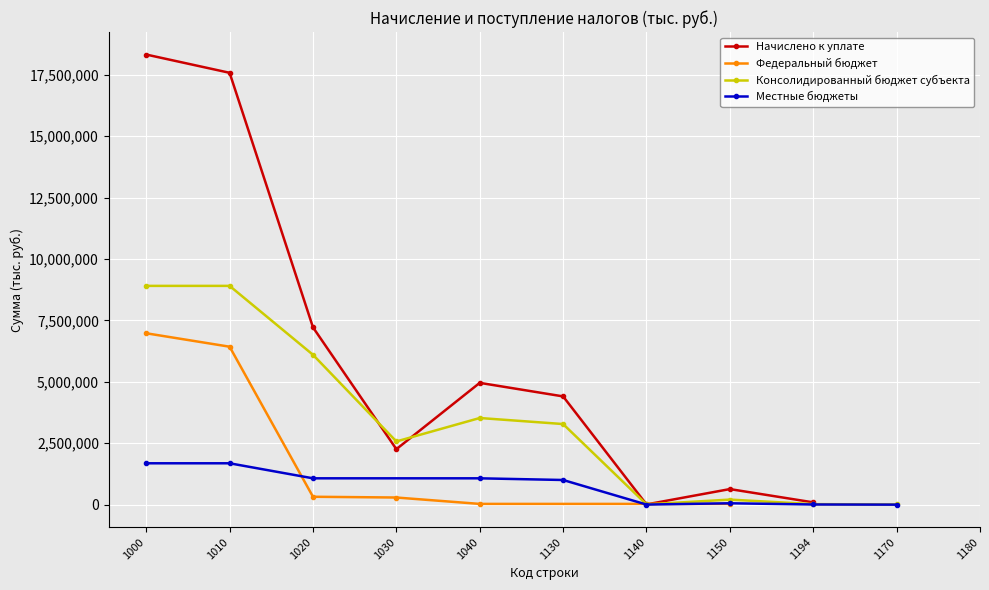

True or false: Местные бюджеты and Консолидированный бюджет субъекта intersect in this chart.

False